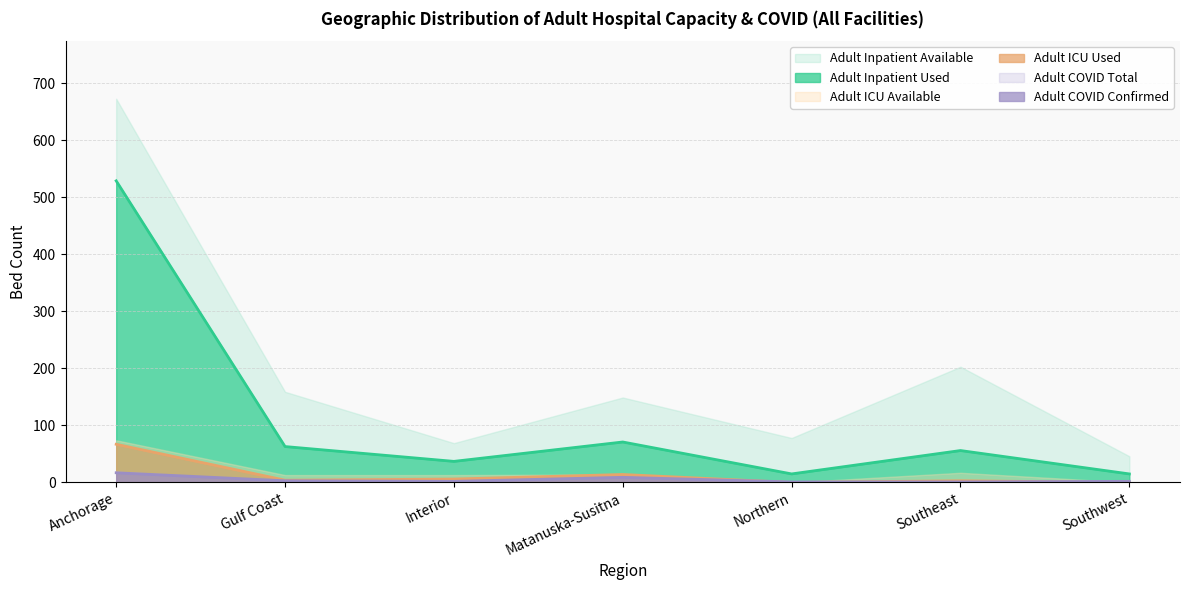

True or false: Adult Inpatient Used has a value of 18 at Southeast.

False